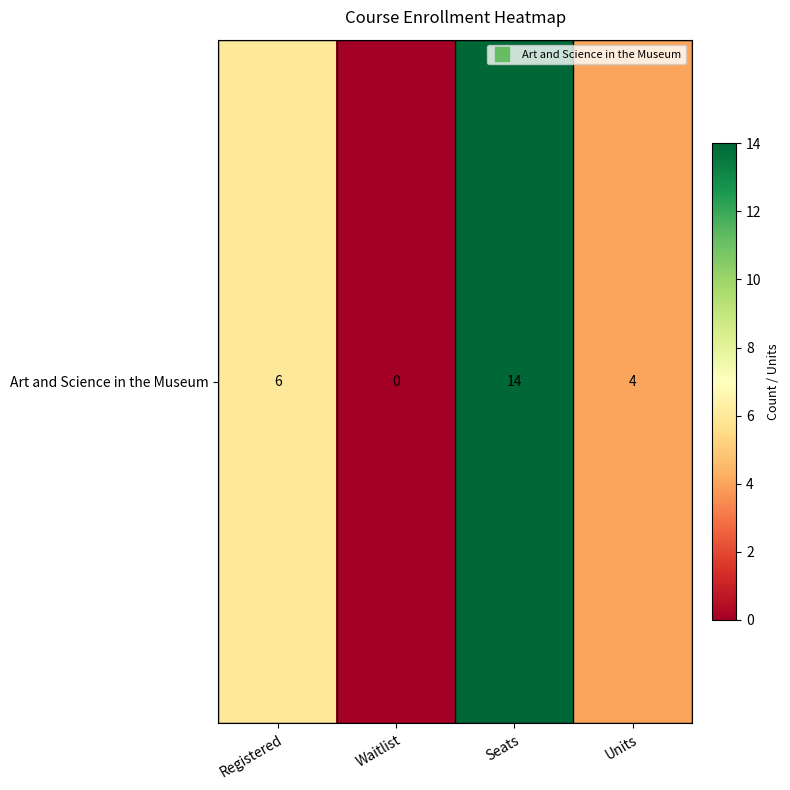

At which label does the data first exceed 6?

Seats